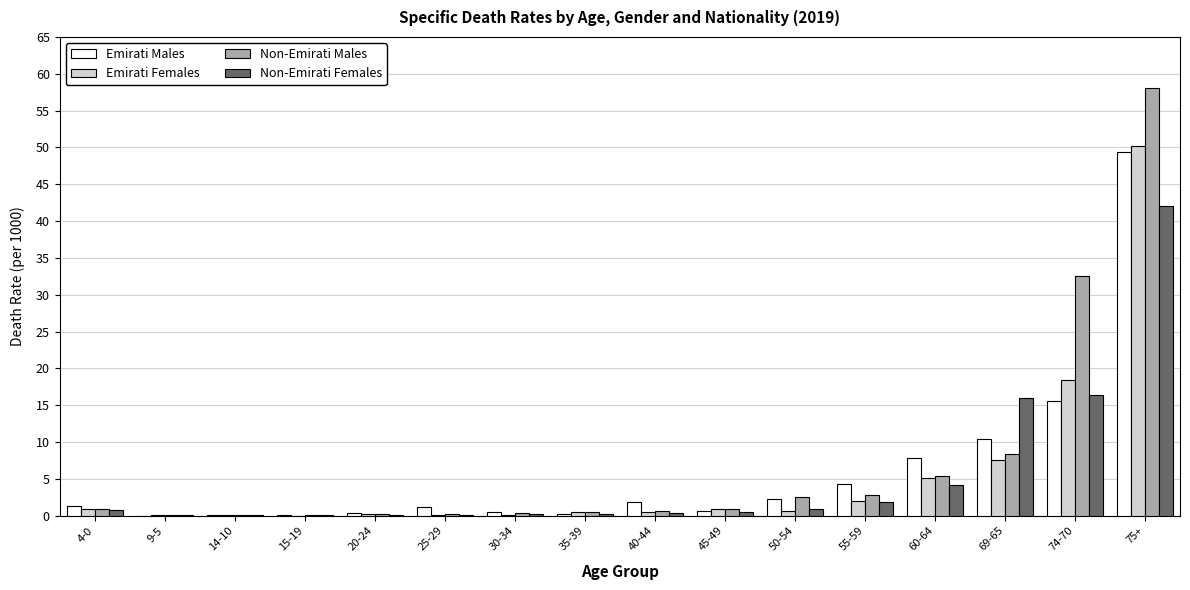

What is the sum of the Emirati Males values at 14-10 and 25-29?

1.3